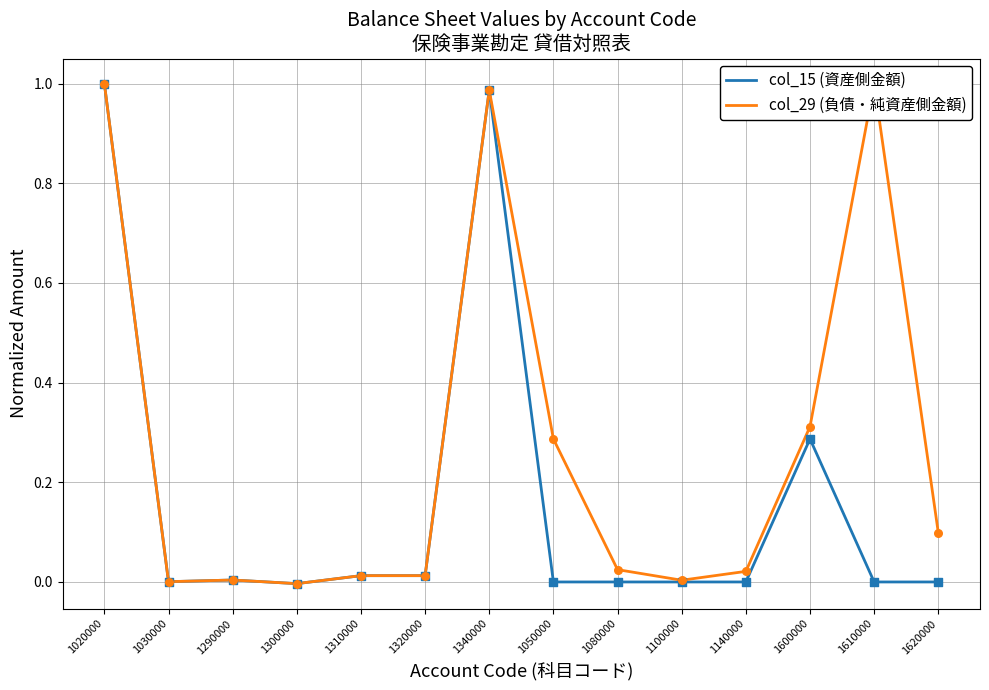

What is the total value across all series at 1020000?

2.0